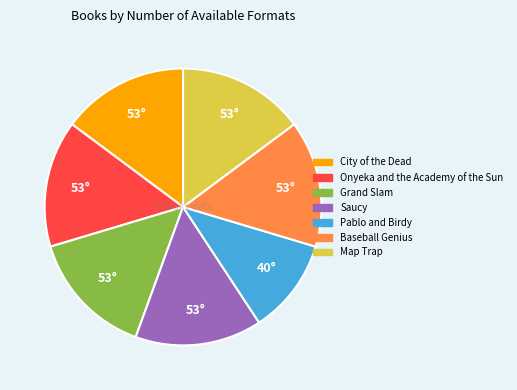

Which slice is the smallest?

Pablo and Birdy